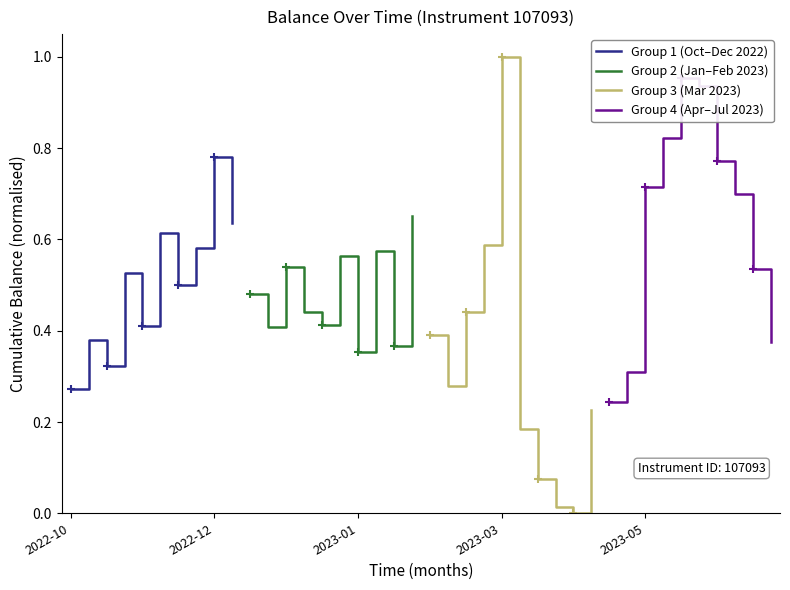

Which series ends up on top after the final intersection of Group 3 (Mar 2023) and Group 4 (Apr–Jul 2023)?

Group 4 (Apr–Jul 2023)